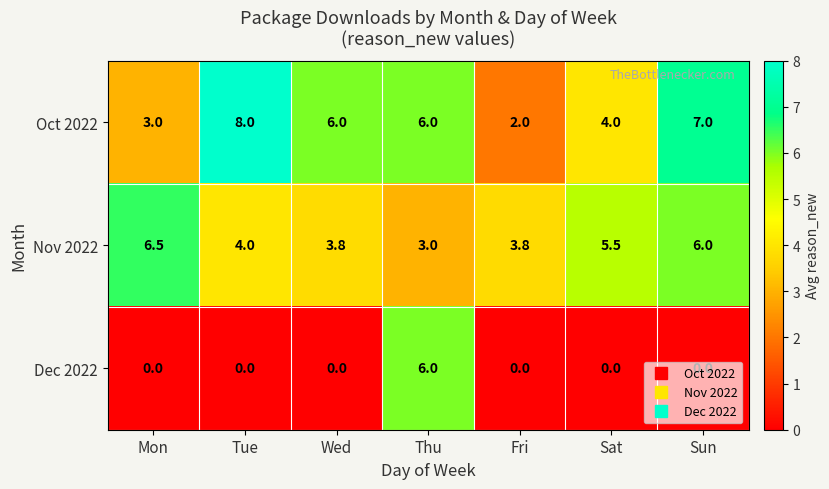

Count the number of data series in this chart.

3